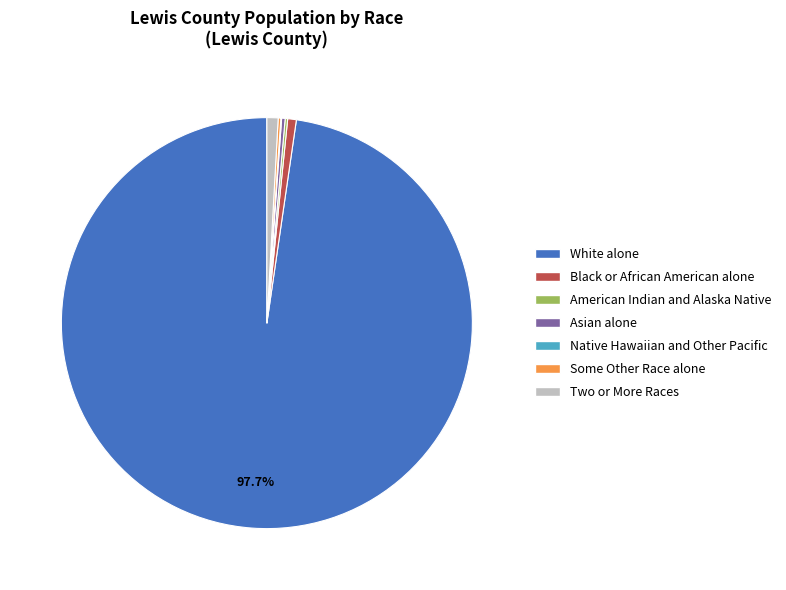

Is there a majority slice in this chart?

Yes